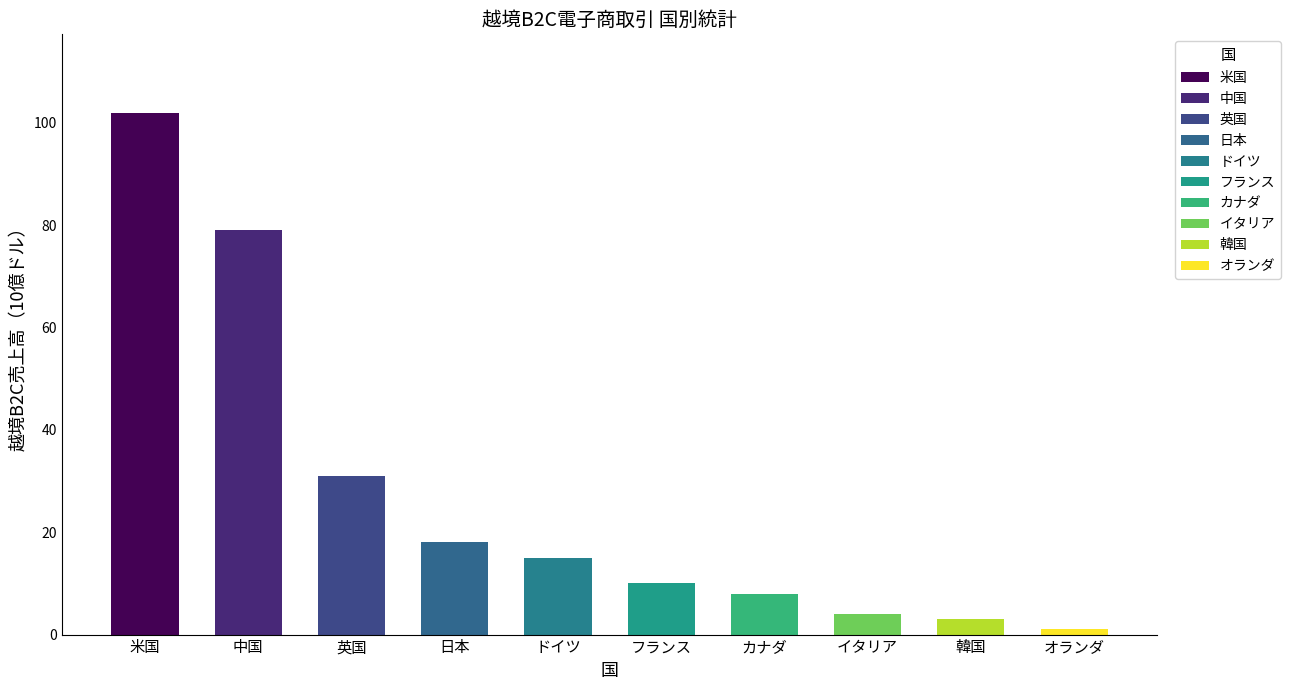

The value of 電子商取引のシェア（％） at オランダ is 0.3. True or false?

False